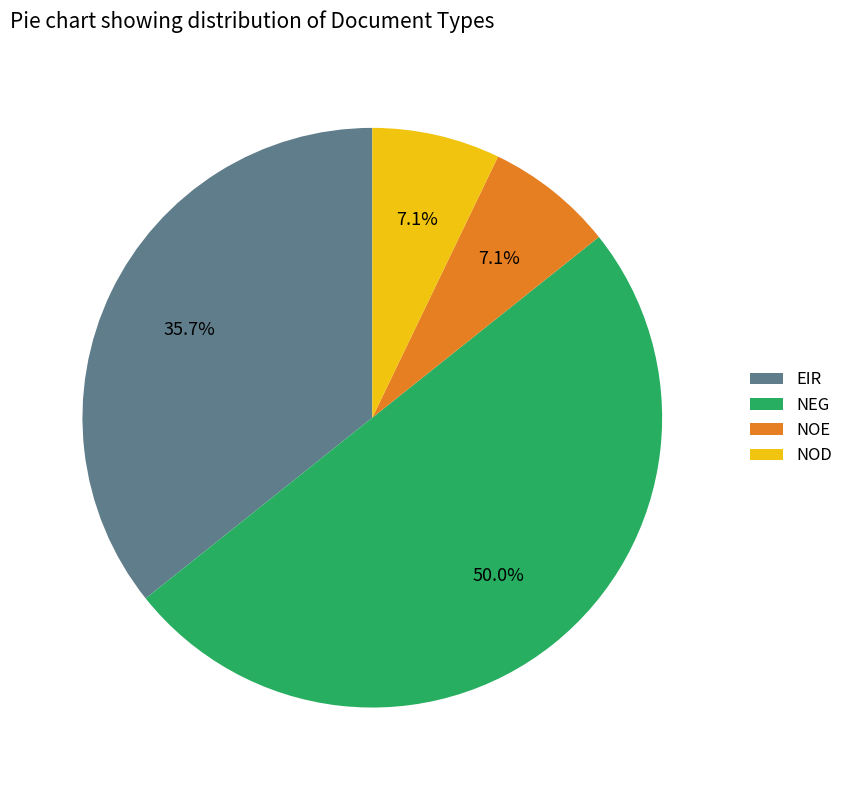

Is the sum of NOD and EIR greater than half?

No